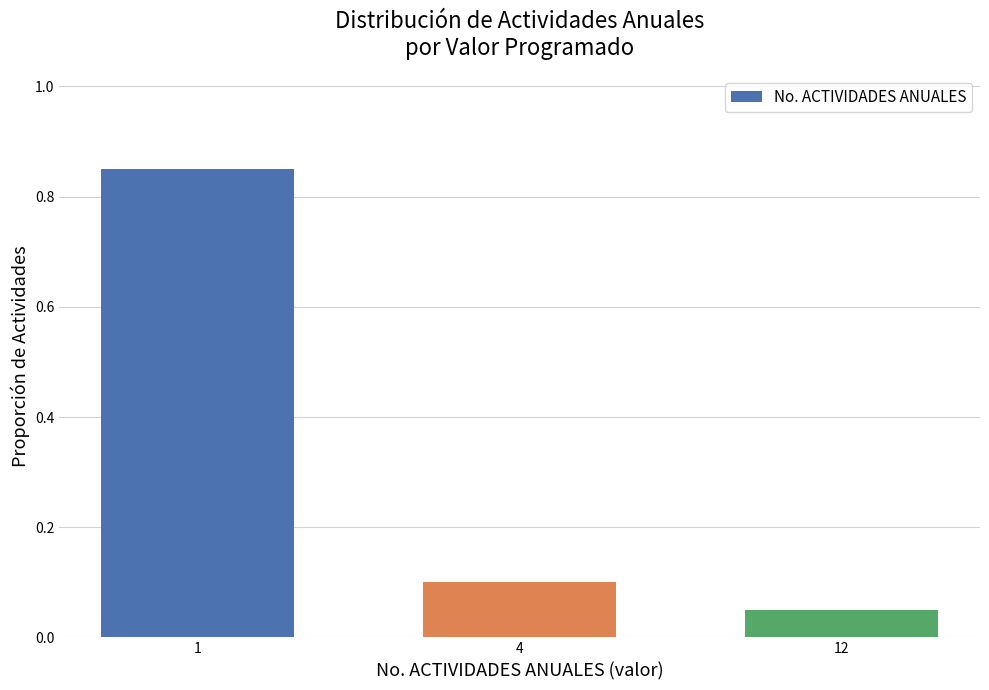

What is the sum of the values at 1 and 12?

0.9